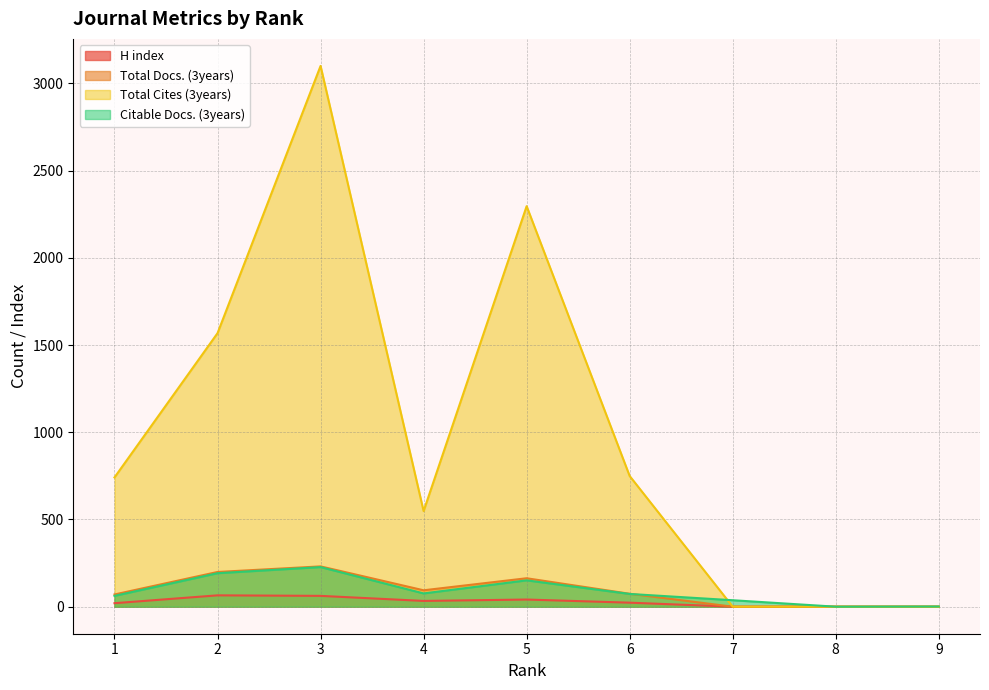

What is the total value across all series at 7?

37